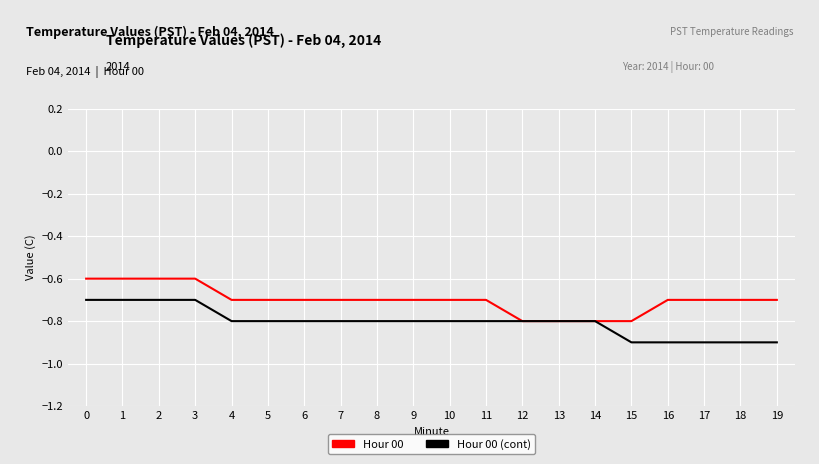

Which series changed the most between 0 and 18?

Hour 00 (cont)